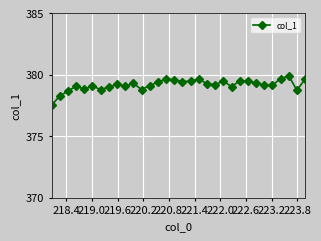

What is the maximum value shown in the chart?

379.9